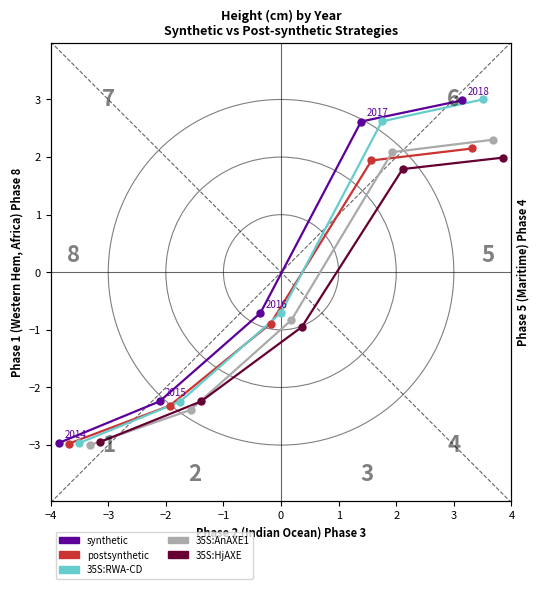

What are all the series names shown in the legend?

synthetic, postsynthetic, 35S:RWA-CD, 35S:AnAXE1, 35S:HjAXE